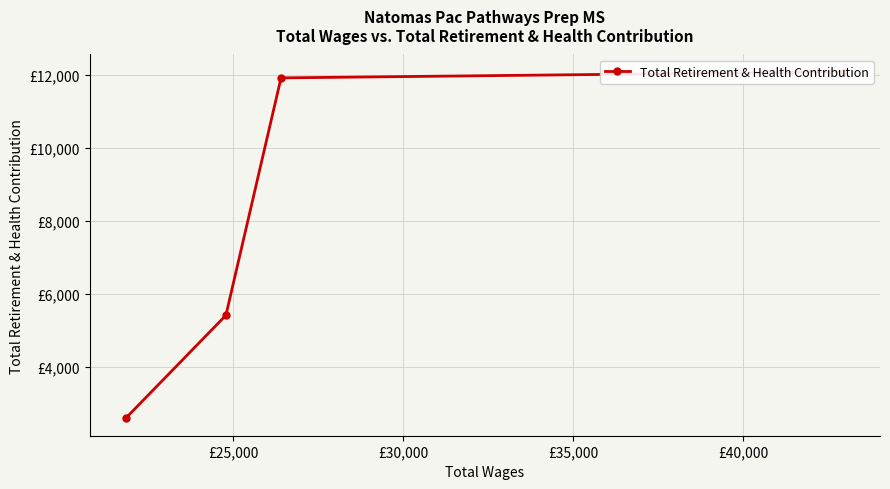

Count the number of categories in the chart.

4